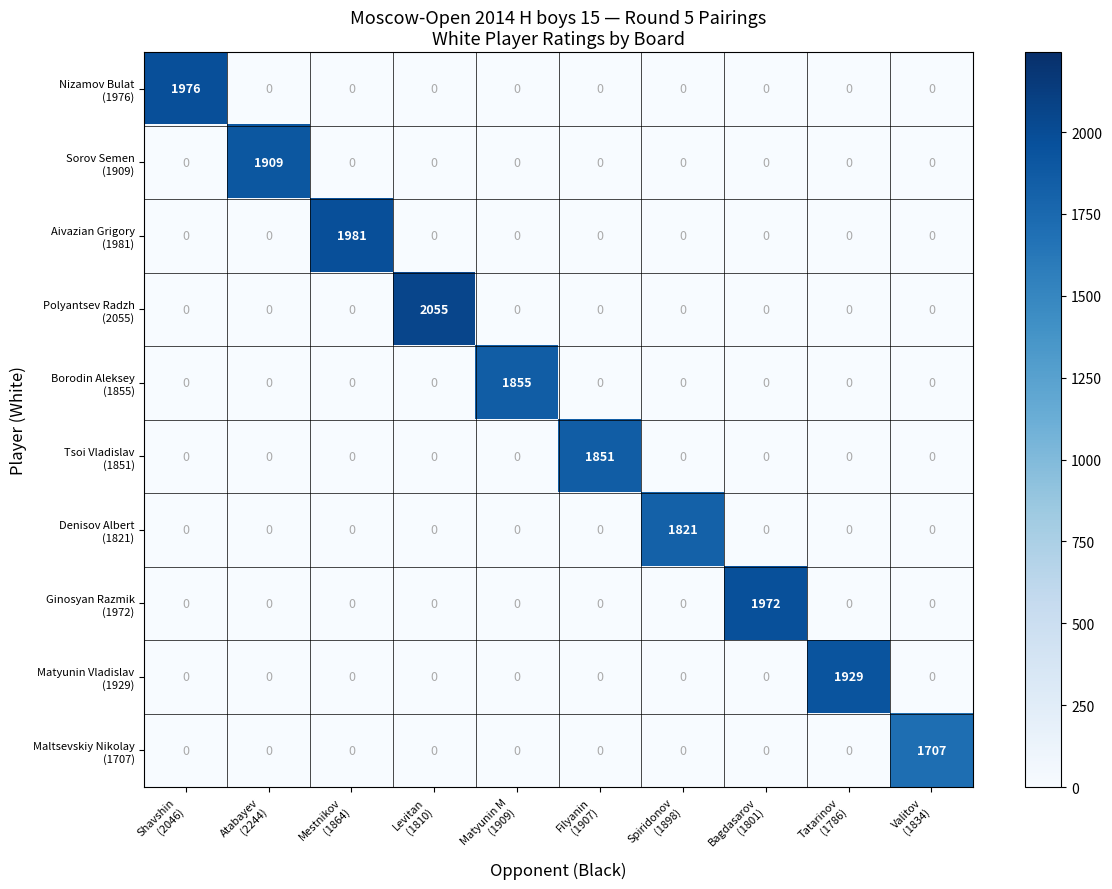

How many categories are shown in the chart?

10